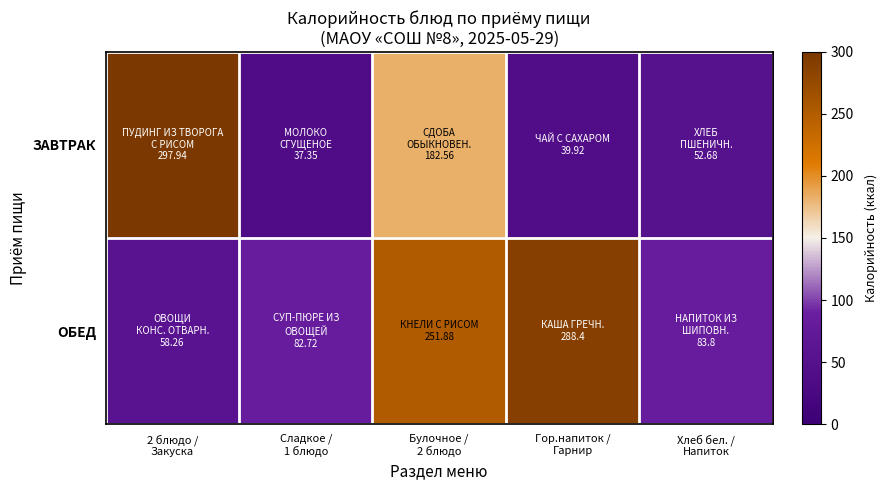

Which series has the largest range (max minus min)?

ЗАВТРАК